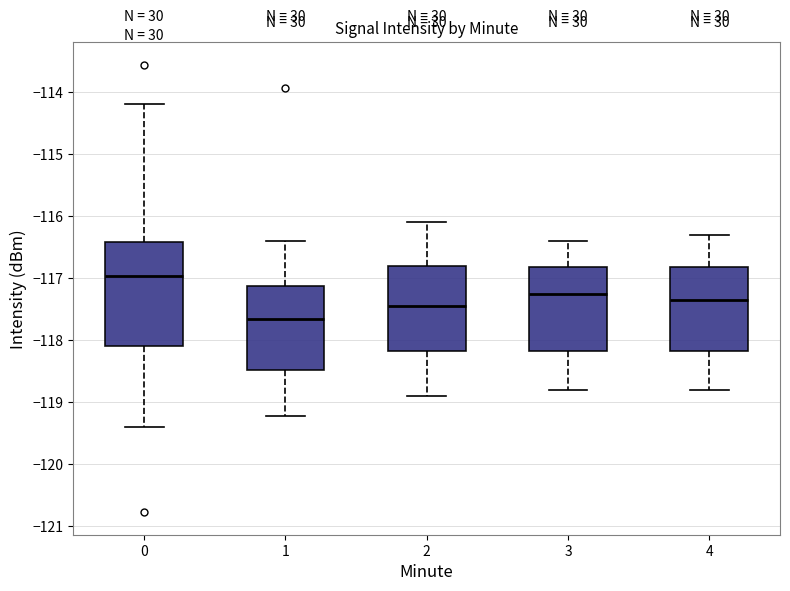

Which box's median line is the lowest?

1